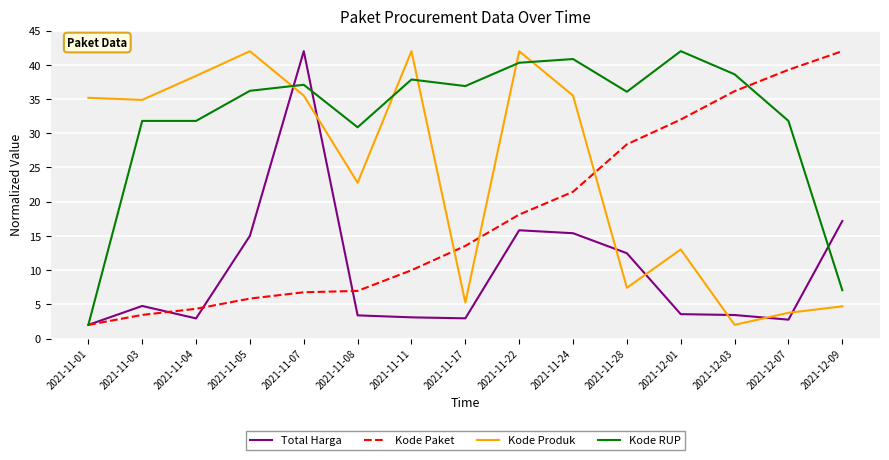

The value of Kode Produk at 2021-12-07 is 3.8. True or false?

True